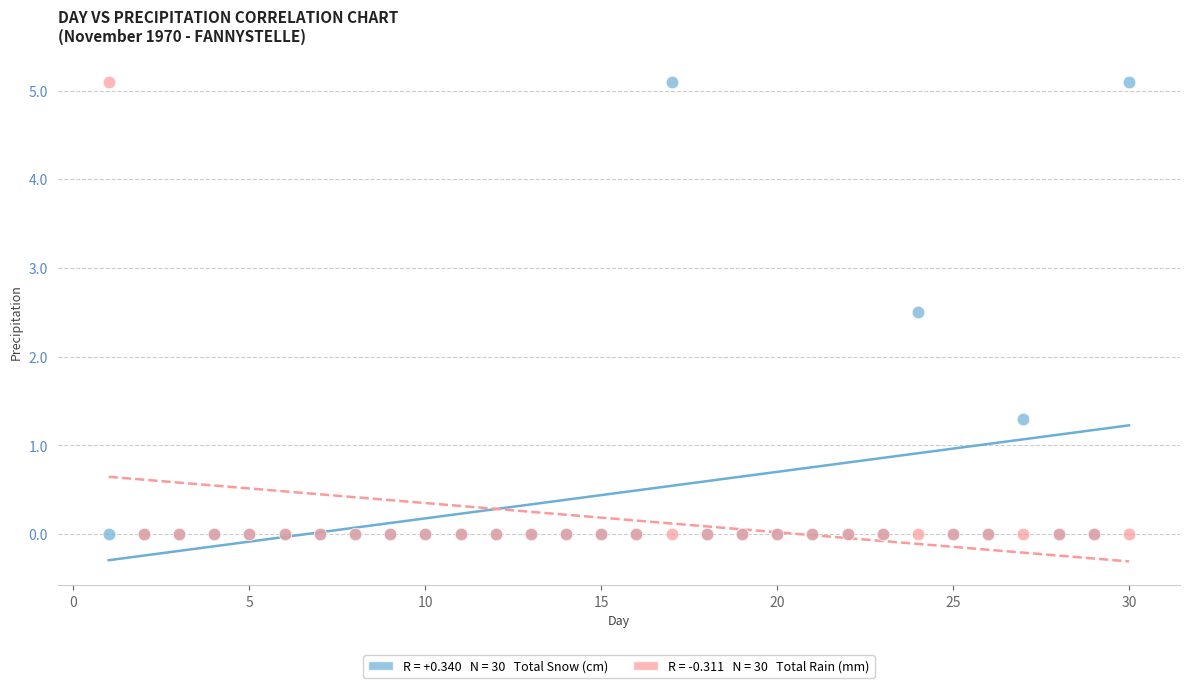

Across all series, what Y value is closest to 2?

2.5